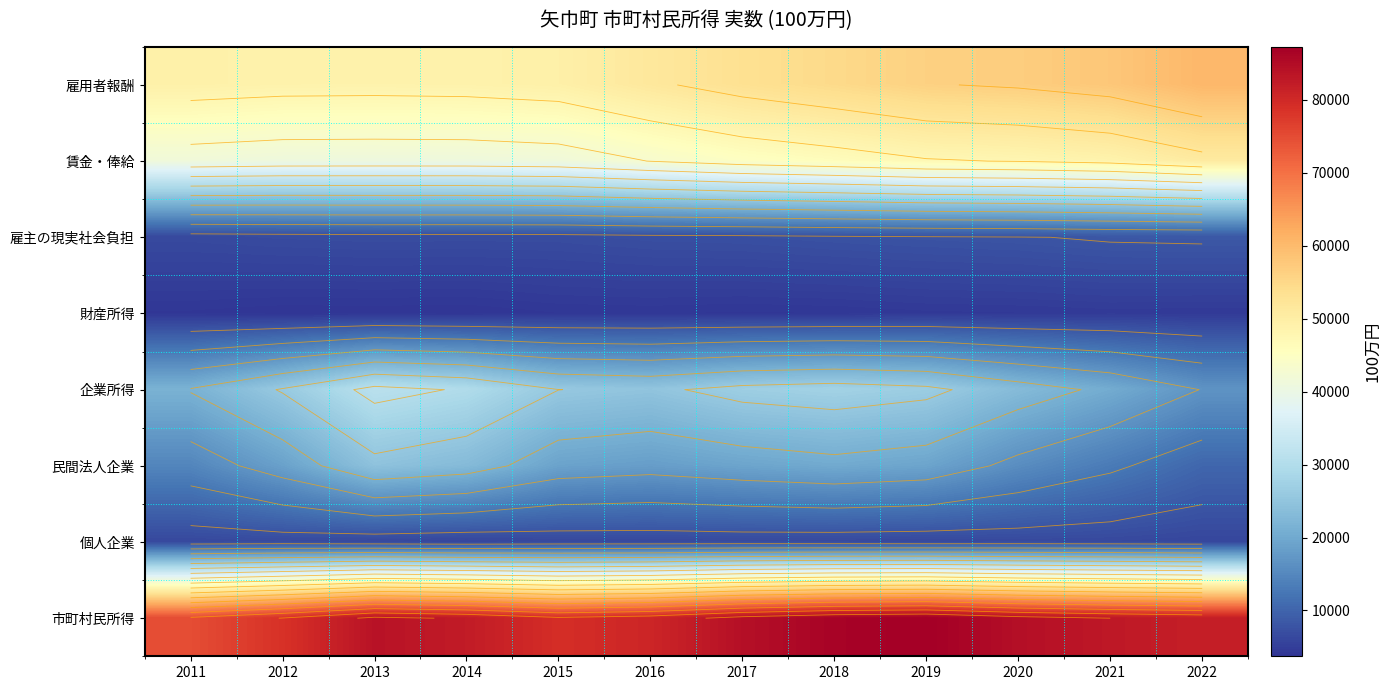

How many categories are shown in the chart?

12